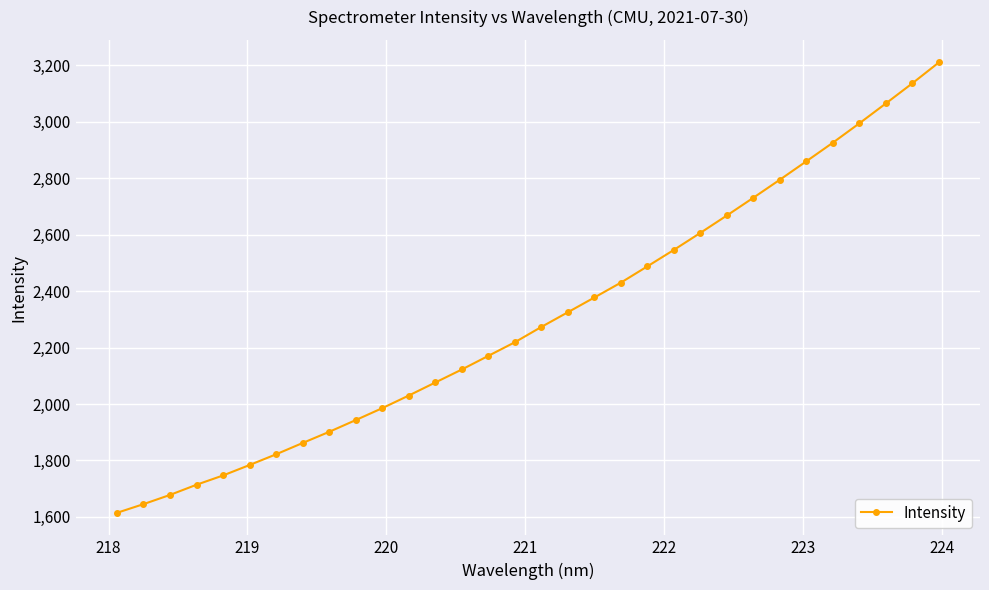

Does the chart have visible grid lines?

Yes